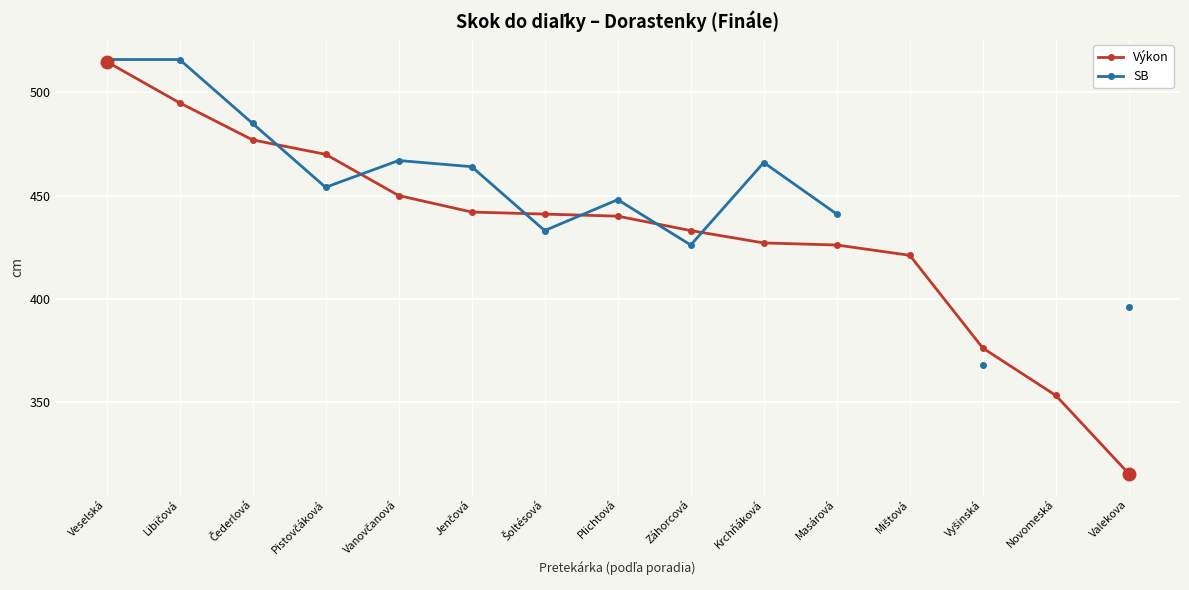

Is the value of Výkon at Pistovčáková greater than the value of SB at Čederlová?

No